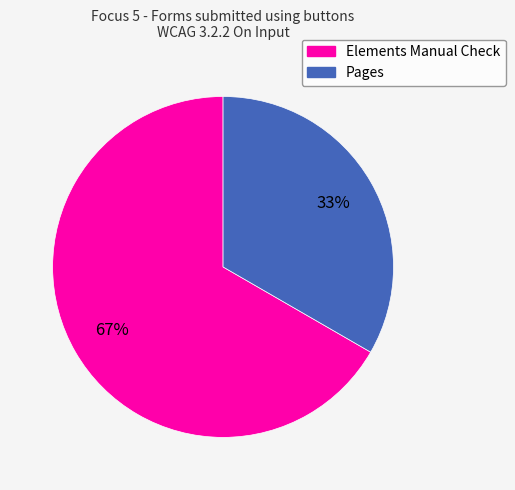

Is there any slice that represents more than half of the pie?

Yes